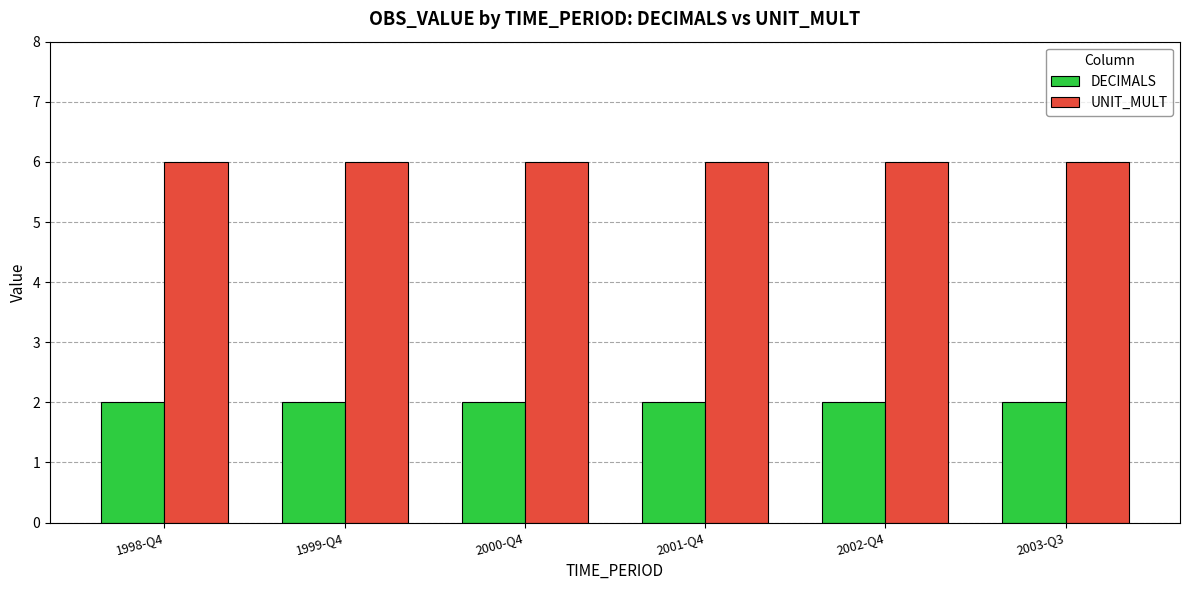

How many bars are there in each group?

2